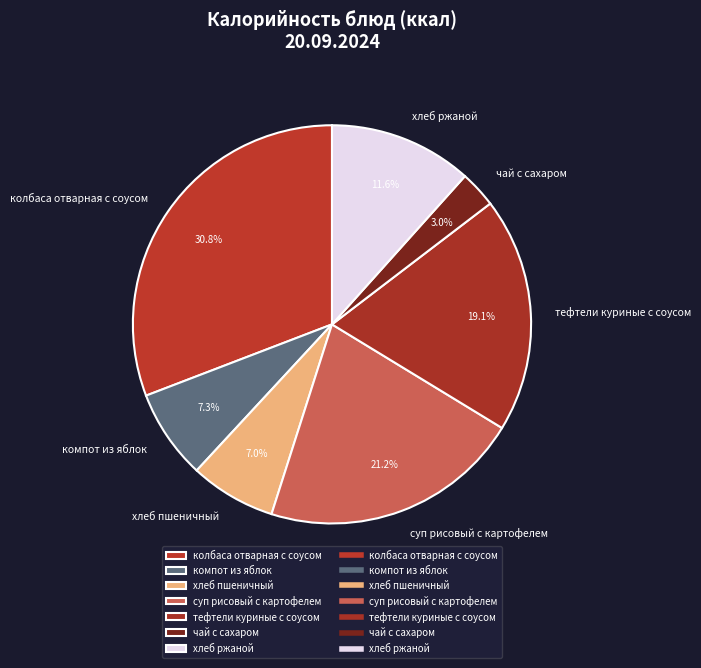

Is колбаса отварная с соусом the majority of the pie?

No